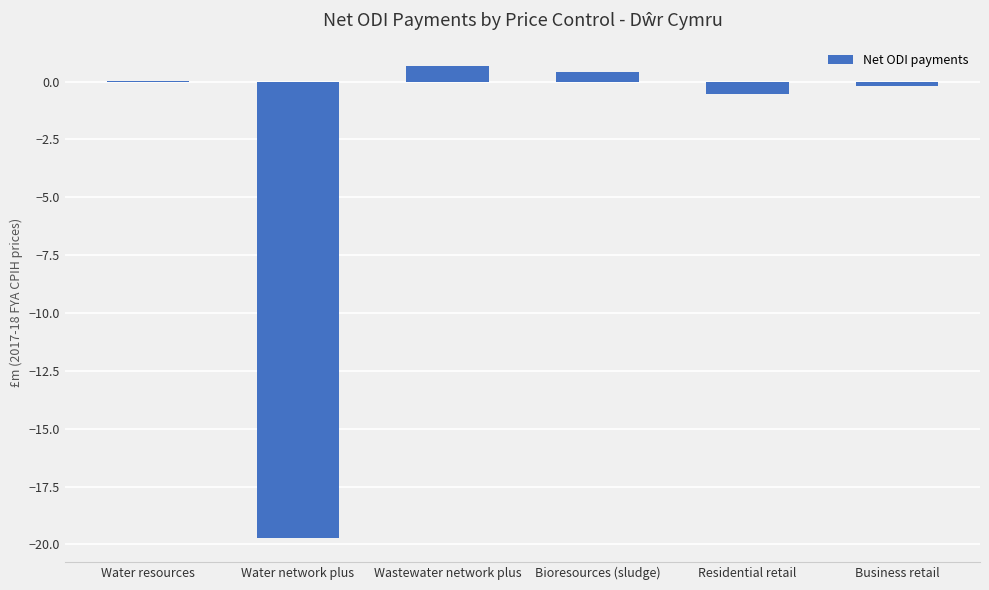

What is the greatest value displayed?

0.7